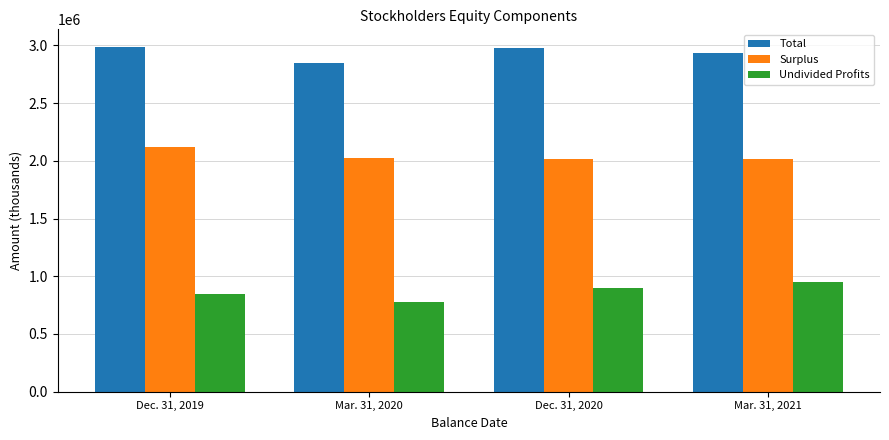

At which label is Undivided Profits closest to 863903?

Dec. 31, 2019